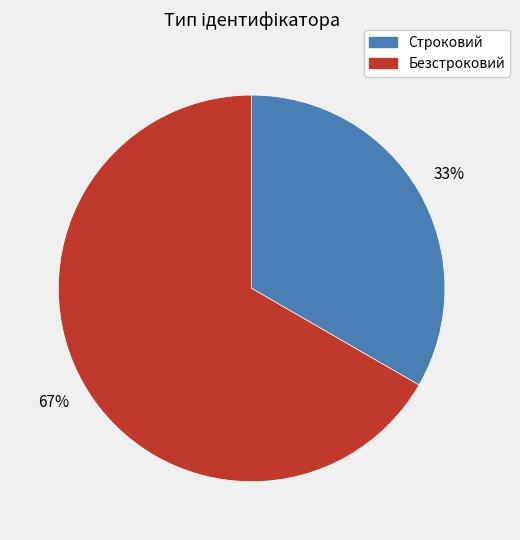

Is the sum of Строковий and Безстроковий greater than half?

Yes